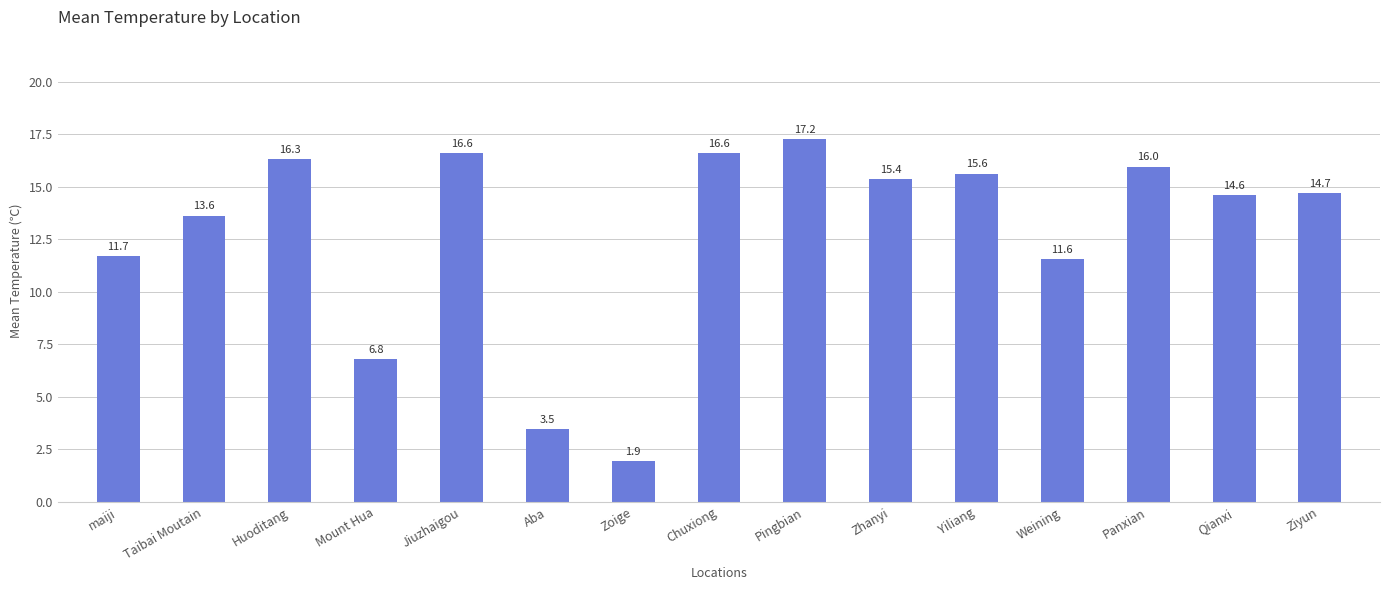

What is the difference between the maximum and minimum values?

15.3